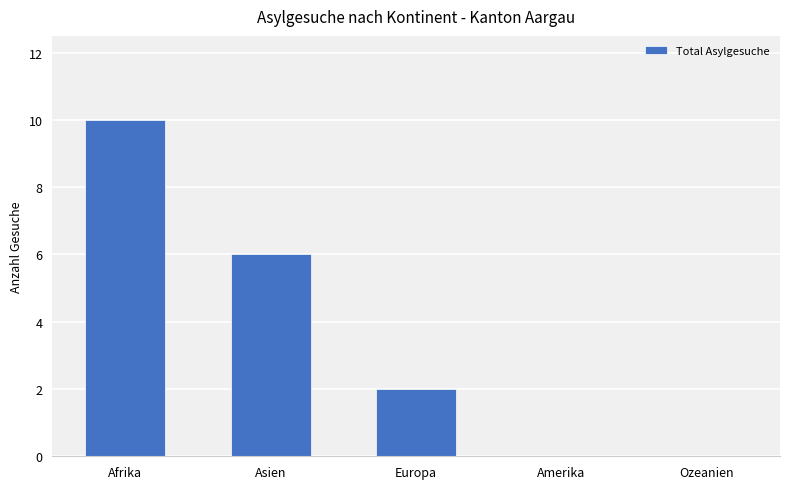

True or false: the data shows 0 at Ozeanien.

True